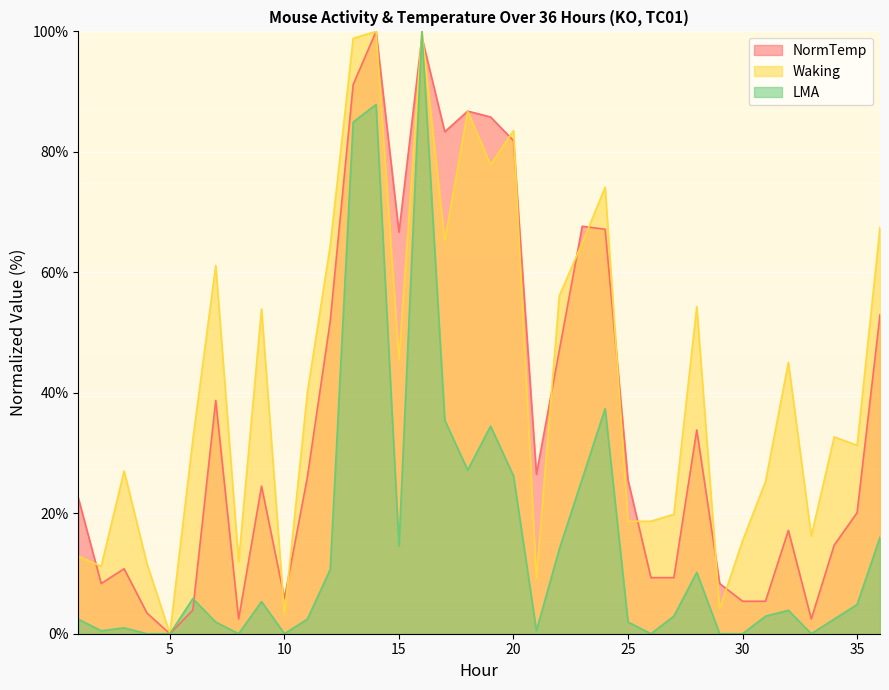

Which series has the widest spread of values?

NormTemp